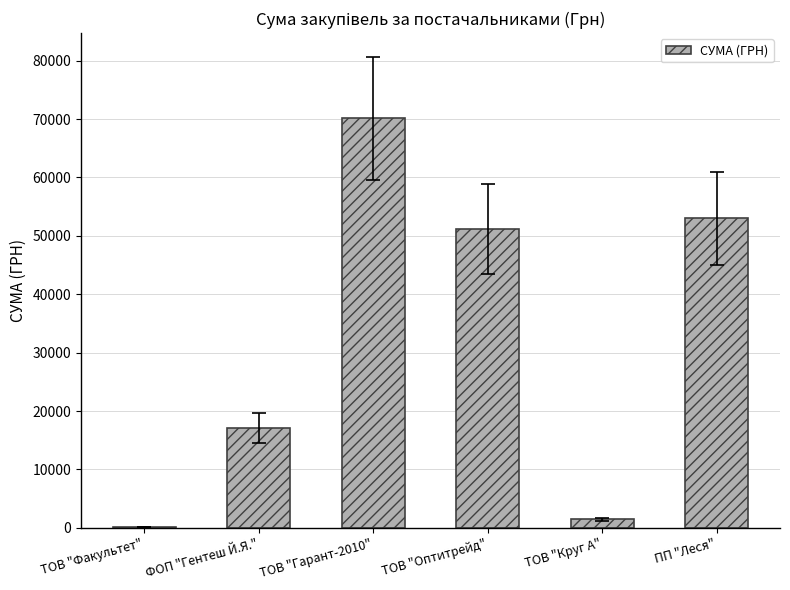

What is the sum of all values?

193206.7